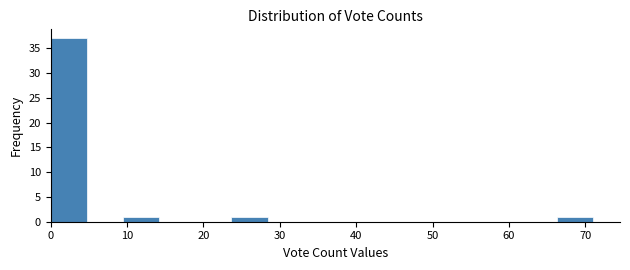

Which range on the x-axis has the tallest bar?

0 to 5